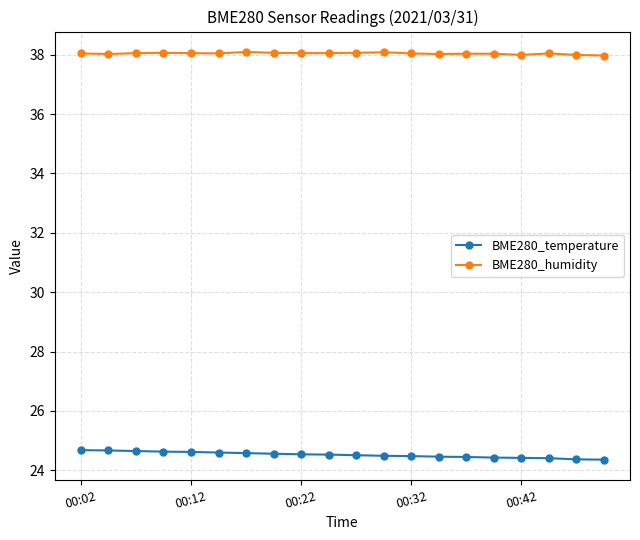

What is the value of the BME280_temperature point at the 13th from the left?

24.5